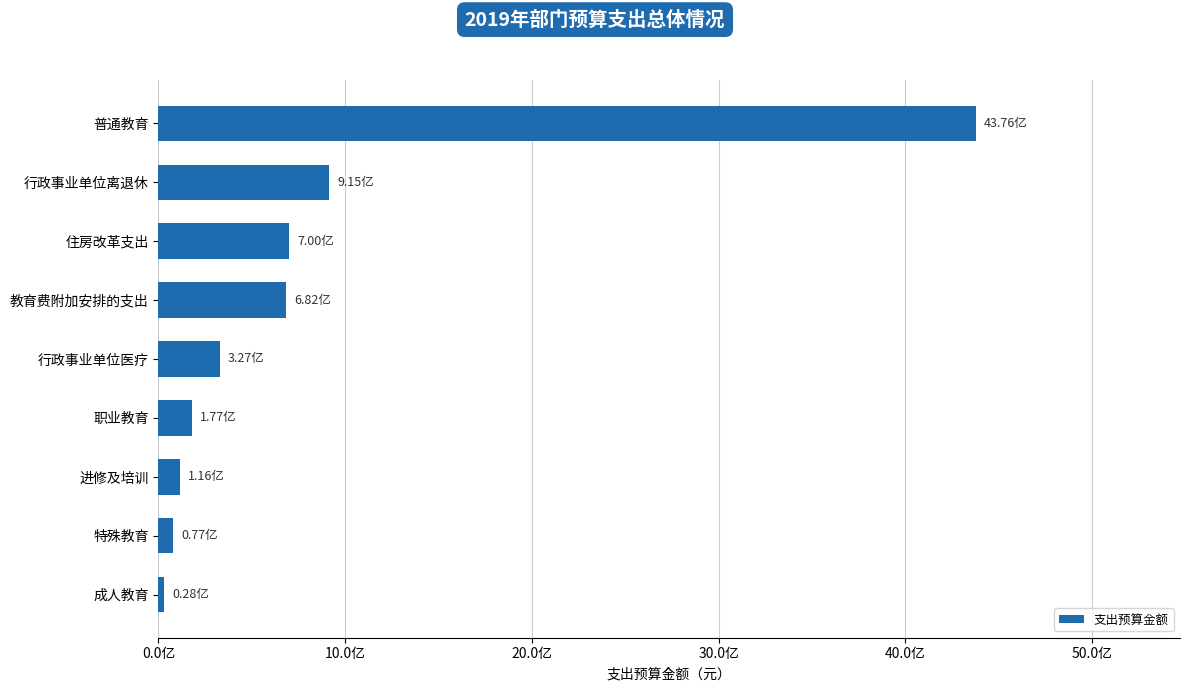

Does the chart contain any negative values?

No